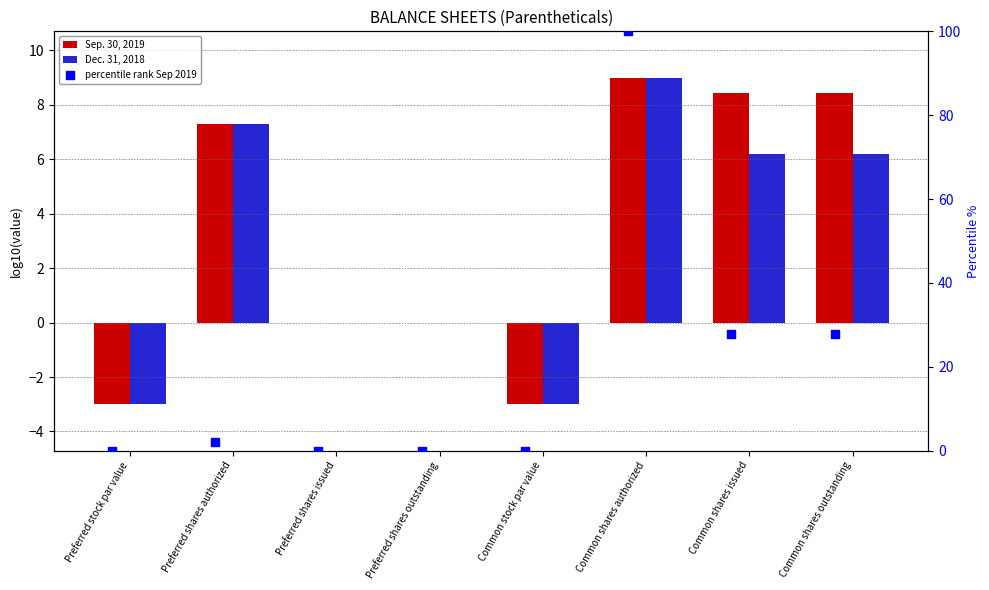

Which series has the largest Y range (max minus min)?

percentile rank Sep 2019